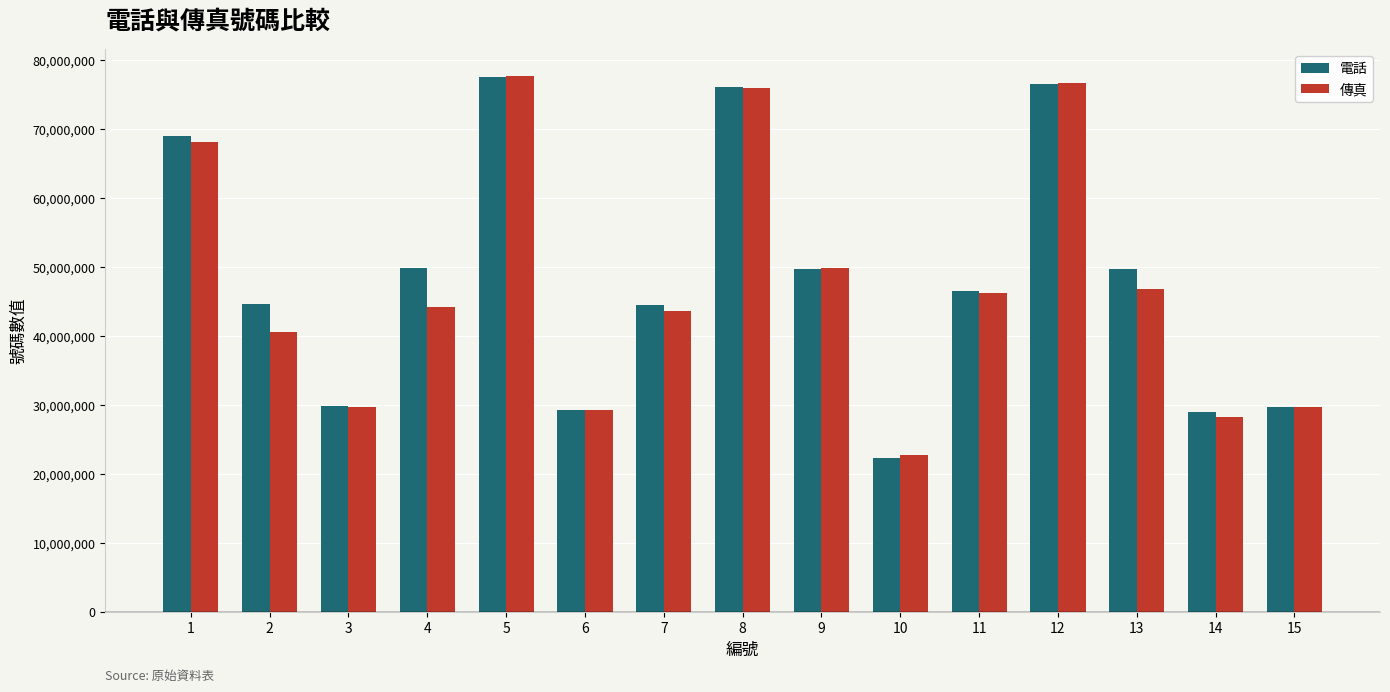

What is the greatest value displayed?

77751887